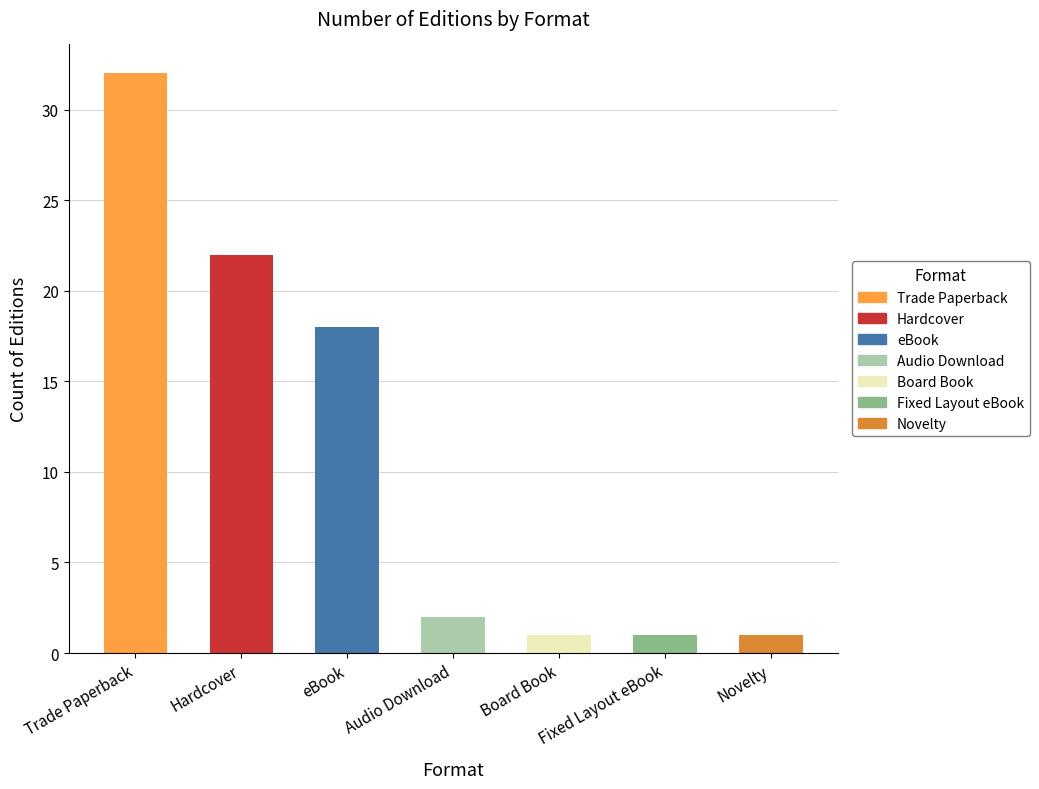

How many data points are less than 2?

3